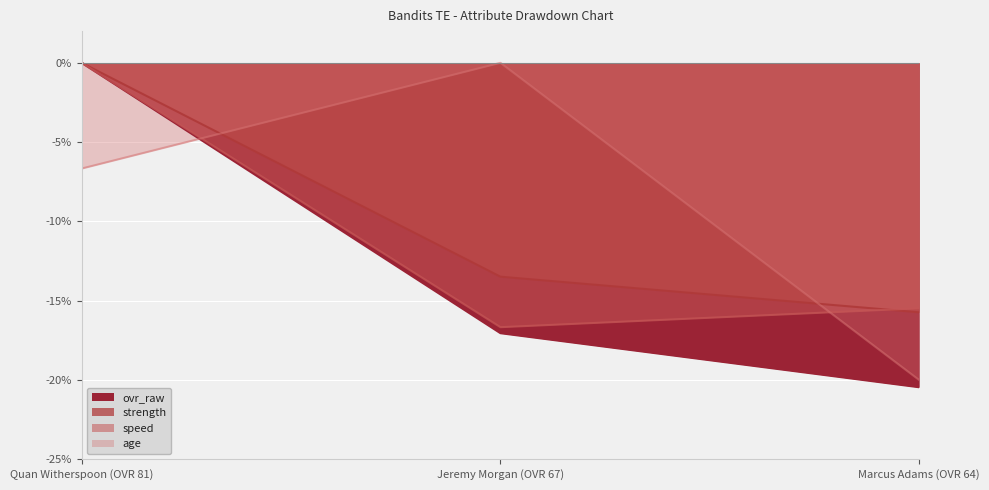

Reading right to left, extract all data points from this chart.

ovr_raw: Marcus Adams (OVR 64)=-20.5	Jeremy Morgan (OVR 67)=-17.0	Quan Witherspoon (OVR 81)=0.0
age: Marcus Adams (OVR 64)=-20.0	Jeremy Morgan (OVR 67)=0.0	Quan Witherspoon (OVR 81)=-6.7
salary: Marcus Adams (OVR 64)=-15.7	Jeremy Morgan (OVR 67)=-13.5	Quan Witherspoon (OVR 81)=0.0
strength: Marcus Adams (OVR 64)=-15.5	Jeremy Morgan (OVR 67)=-16.7	Quan Witherspoon (OVR 81)=0.0